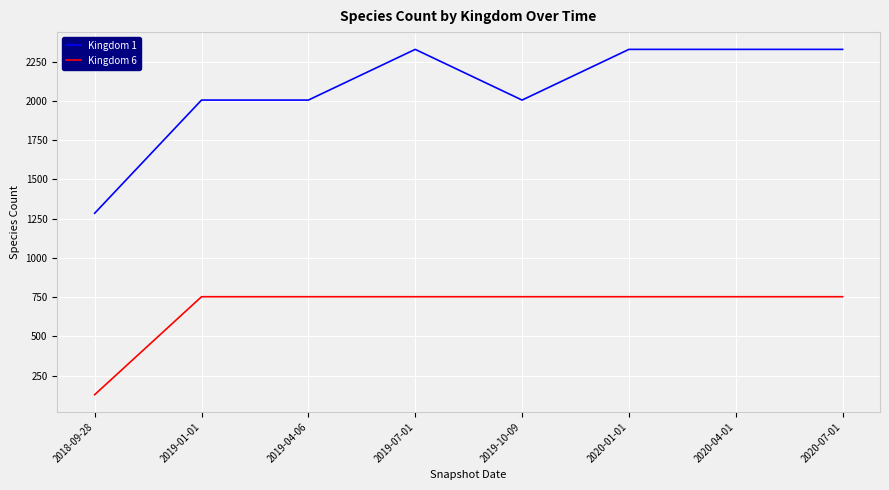

What is the maximum value shown in the chart?

2329